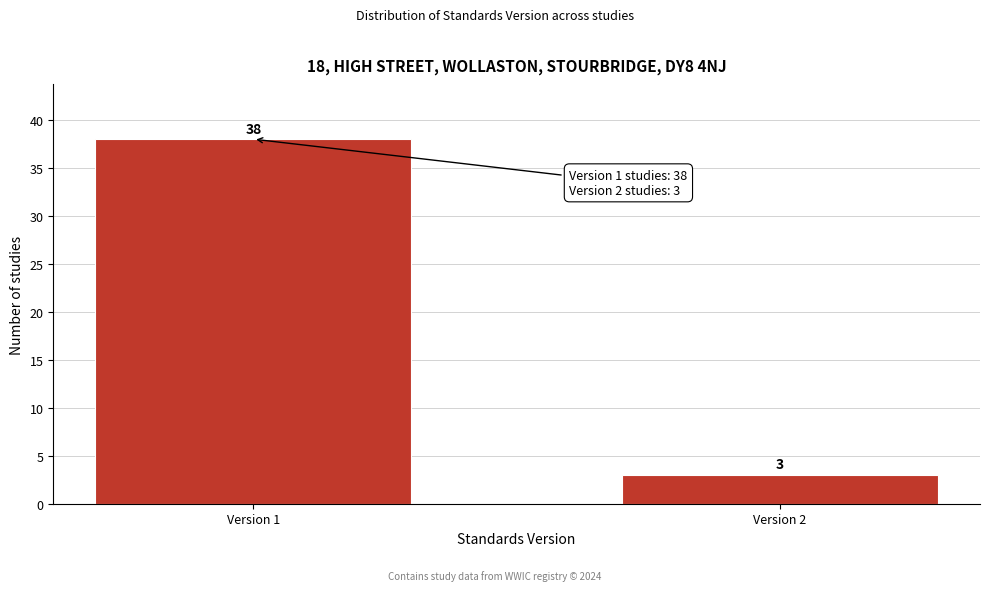

Reading left to right, what are all the values shown in this chart?

Version 1=38	Version 2=3